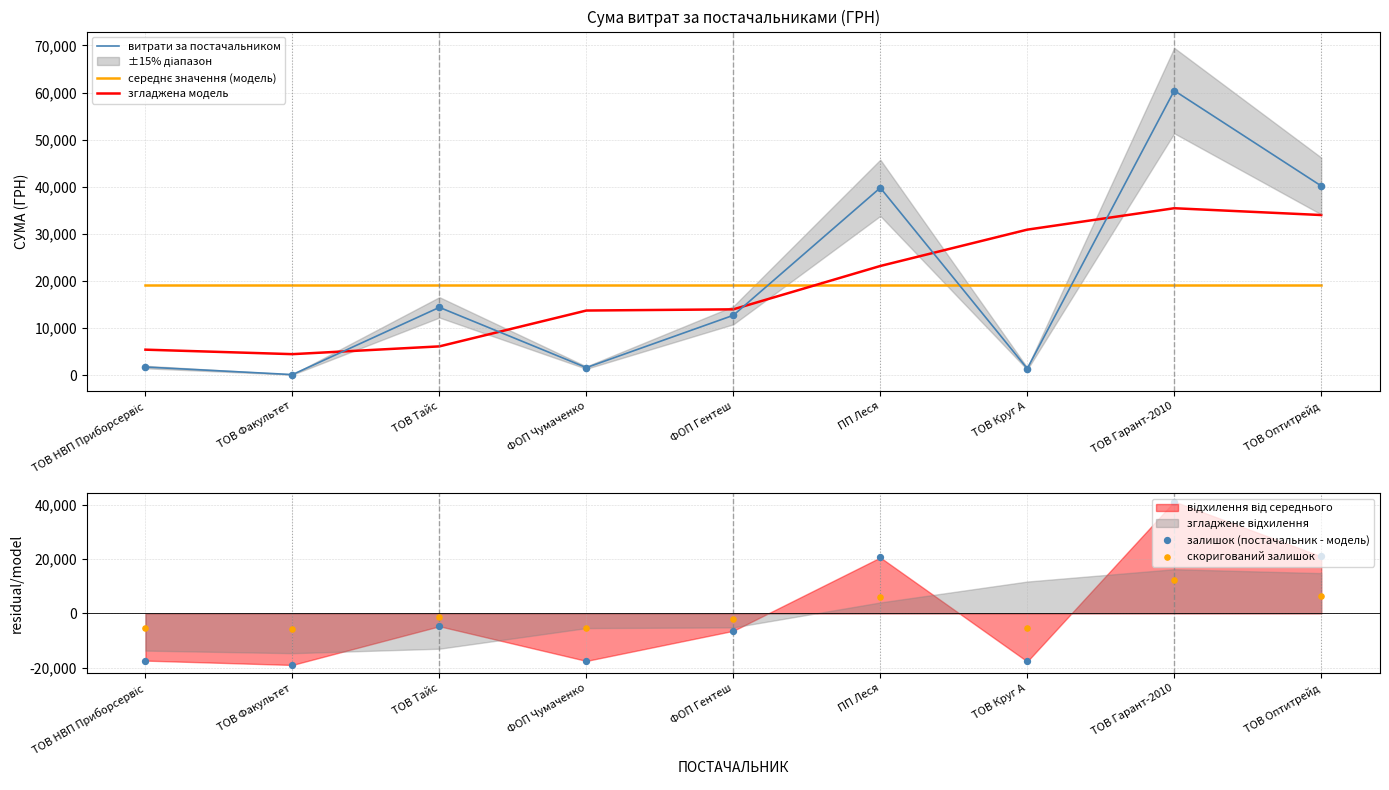

Which series has the largest total across all categories?

витрати за постачальником